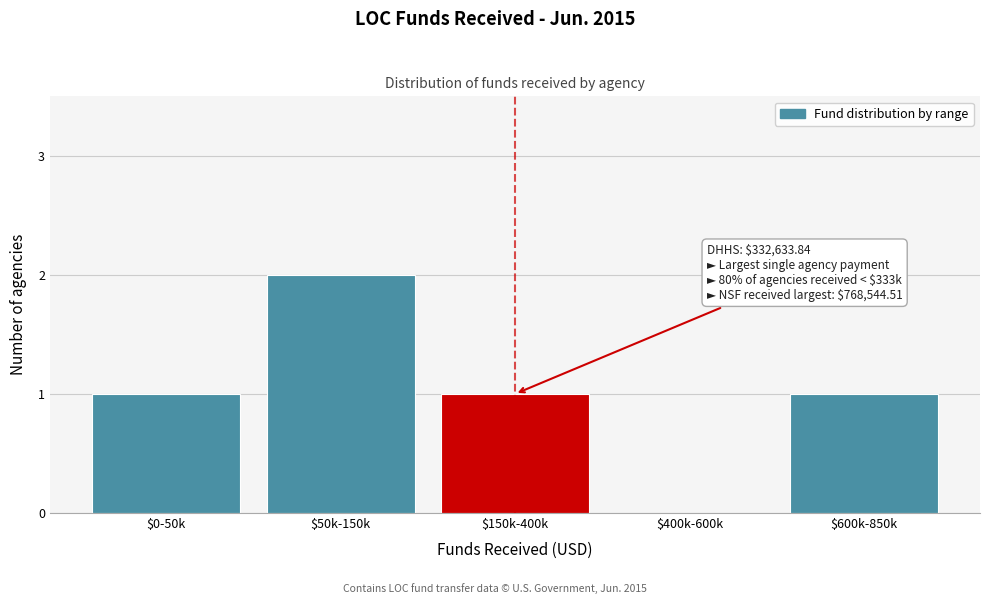

Which category has the highest value across all series?

$50k-150k